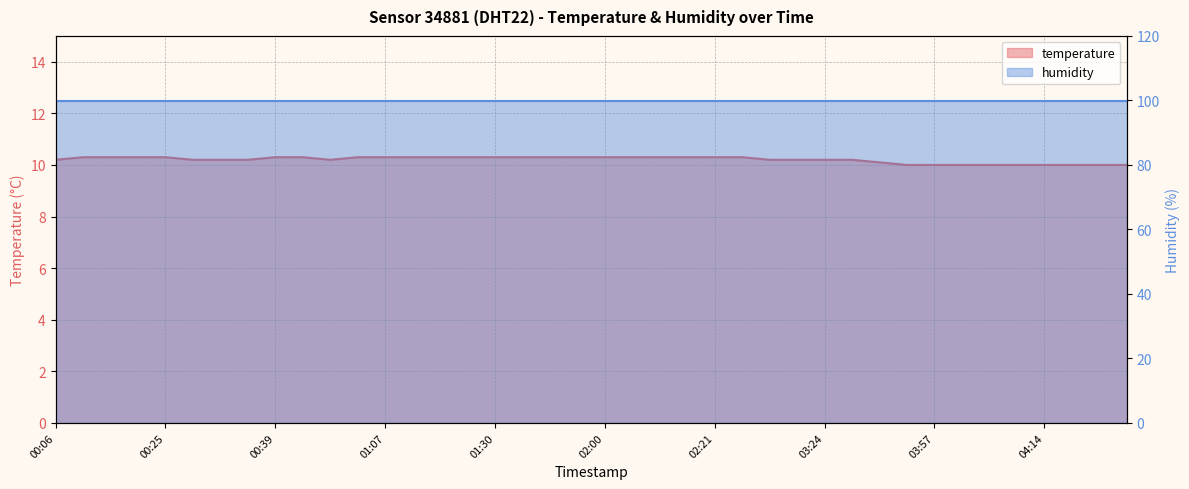

Count the values in the range 10 to 11.

40